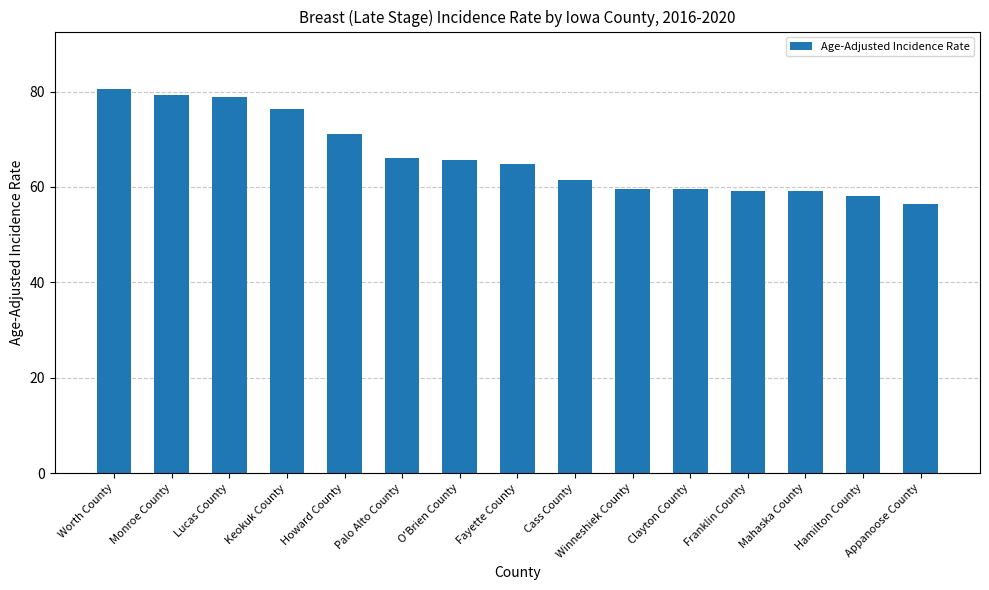

Count the number of data series in this chart.

1